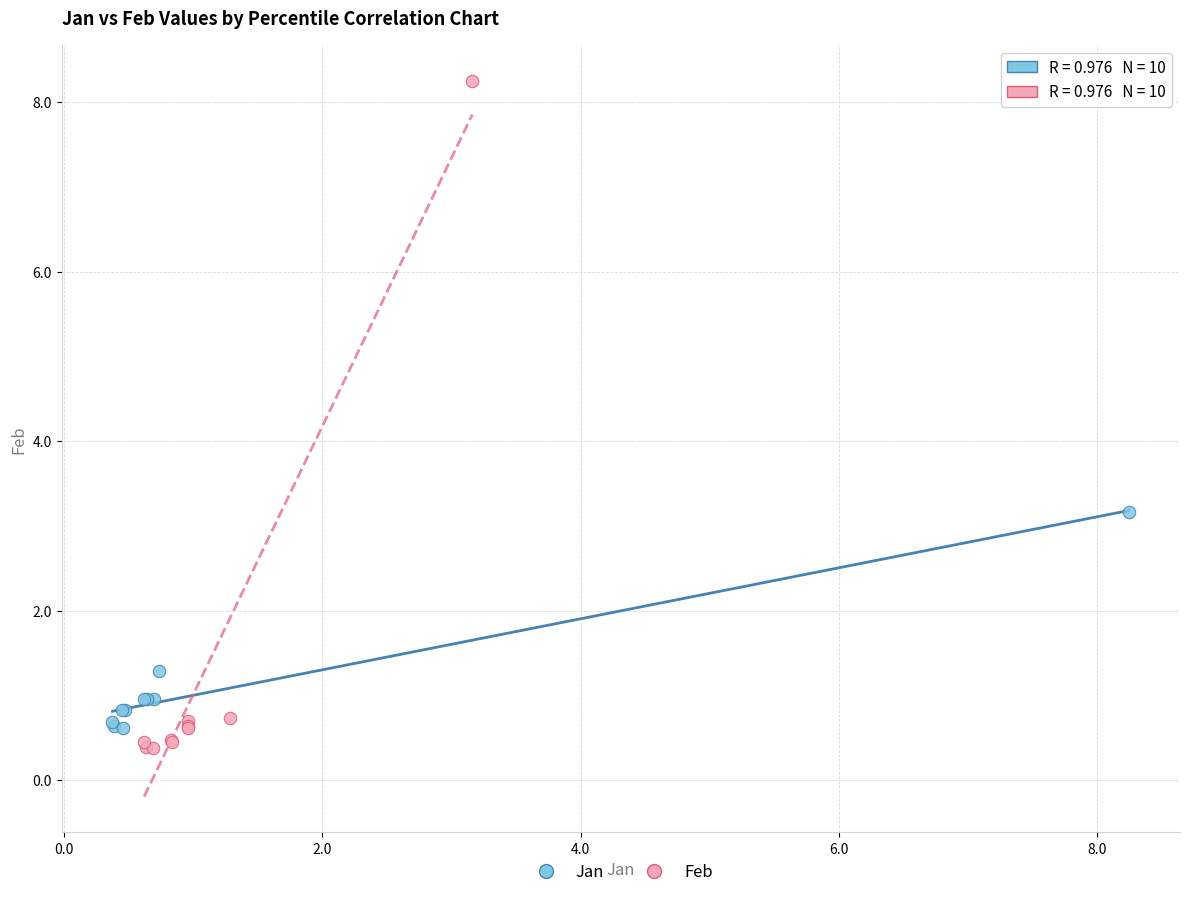

Which series contains the lowest Y value?

Feb